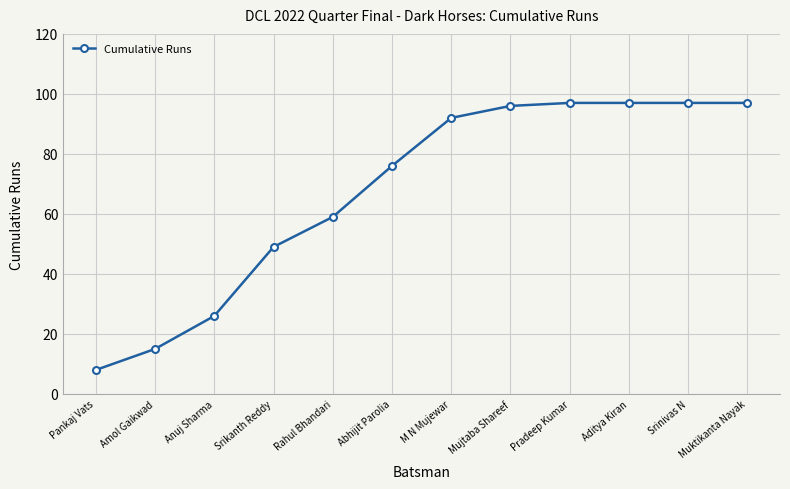

What is the label of the 5th point from the right?

Mujtaba Shareef